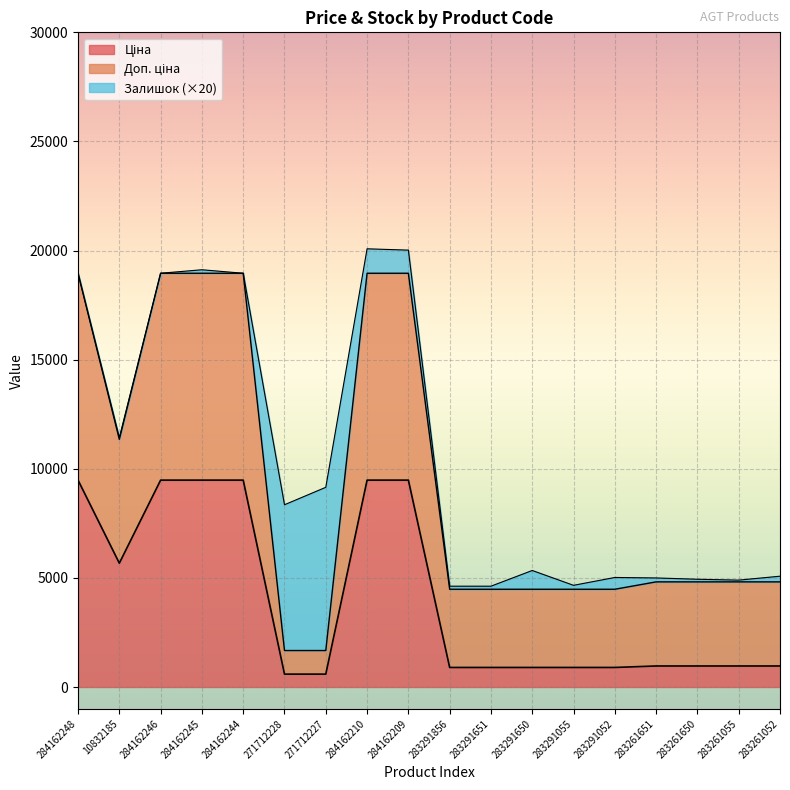

What is the approximate value of Доп. ціна at 284162210?

18960.1